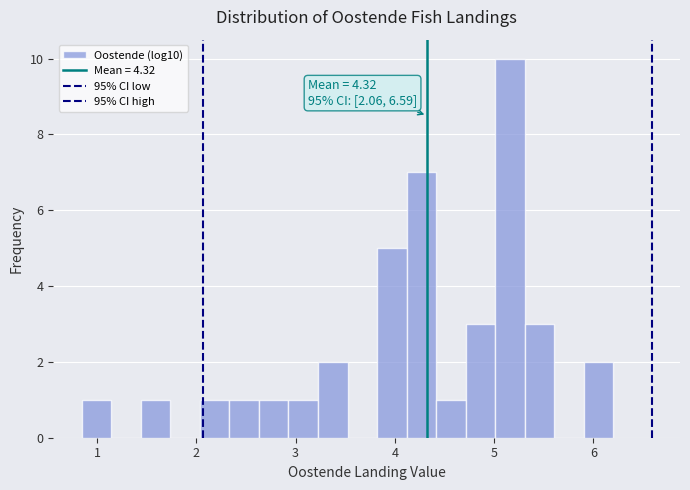

Around what value on the x-axis is the tallest bar? Give the approximate position of its centre, as read against the axis.

5.2